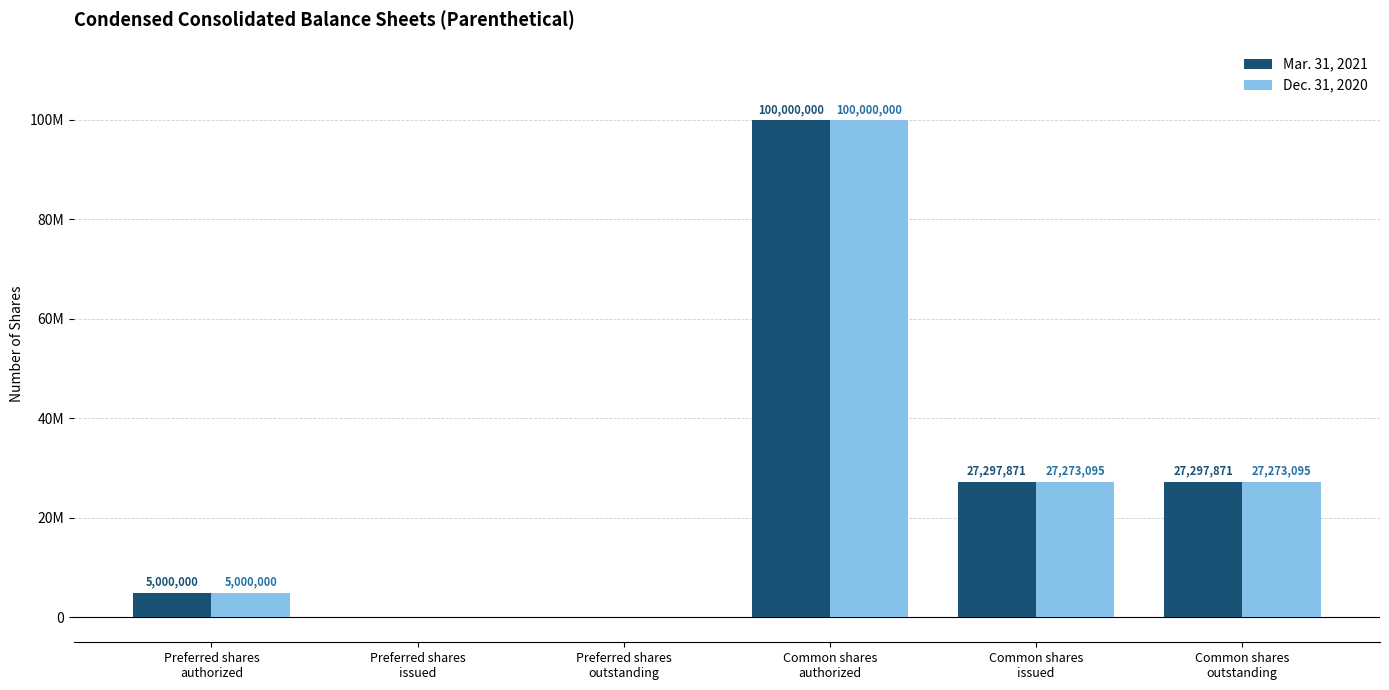

What are all the series names shown in the legend?

Mar. 31, 2021, Dec. 31, 2020